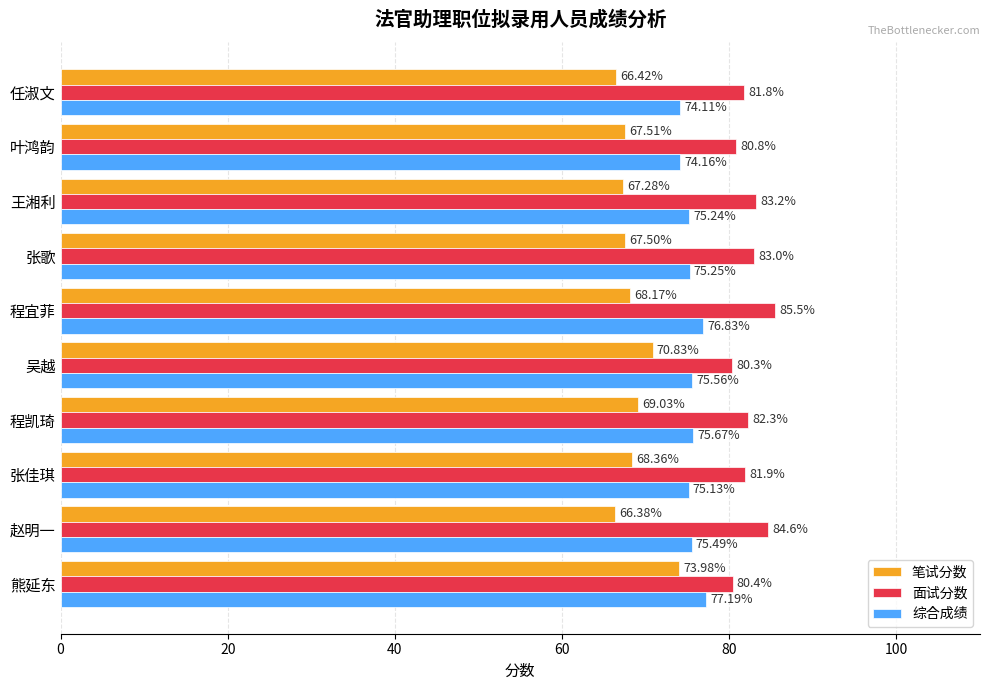

Which series has the largest total across all categories?

面试分数